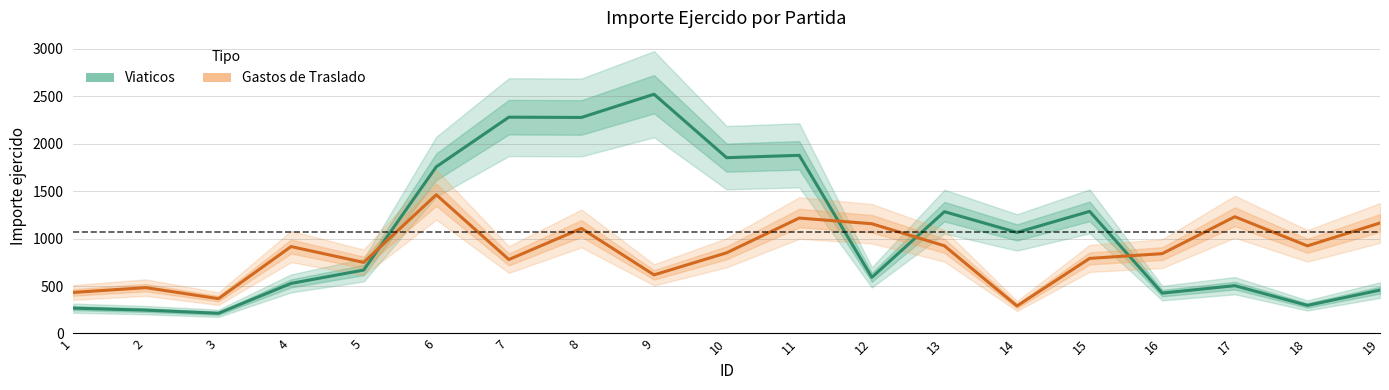

What value does the Viaticos series have at 18?

295.9